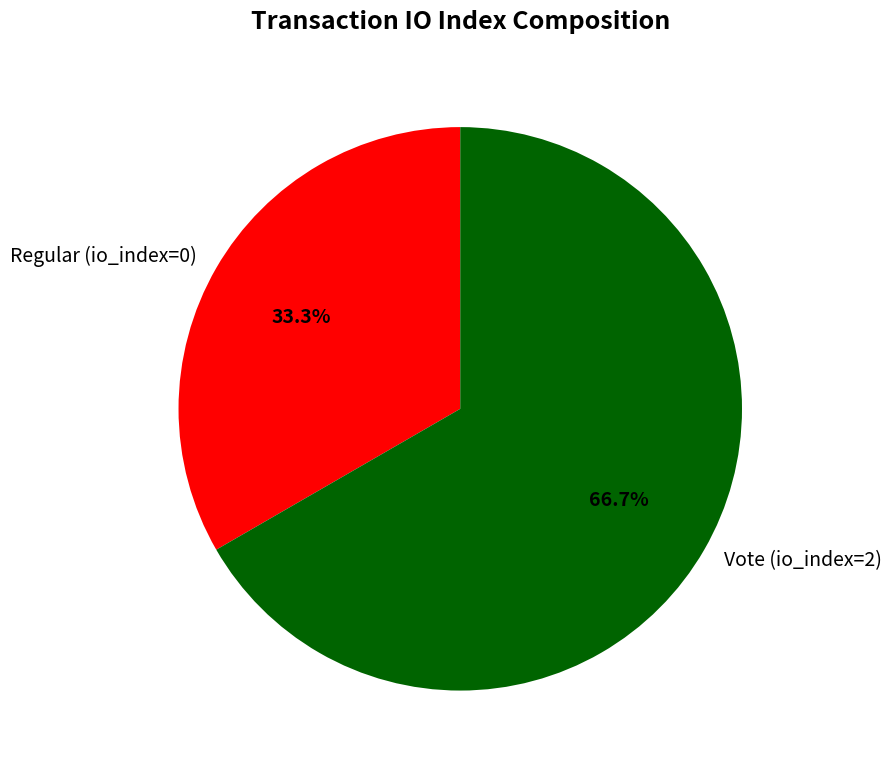

The Vote (io_index=2) slice represents 67% of the pie. True or false?

True